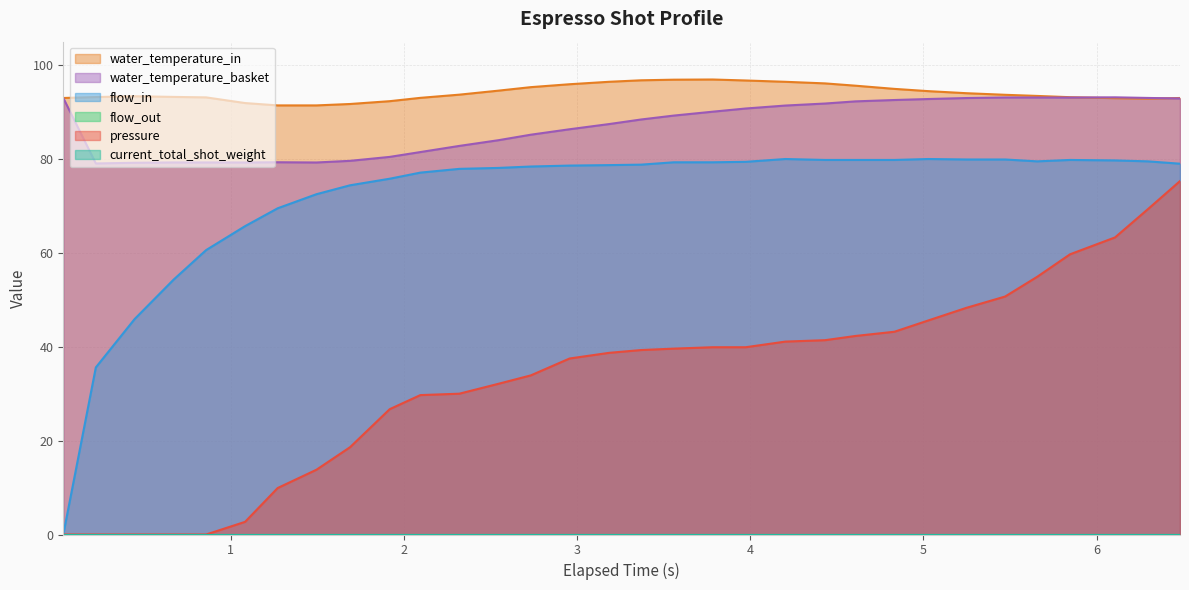

True or false: water_temperature_in and water_temperature_basket intersect in this chart.

True